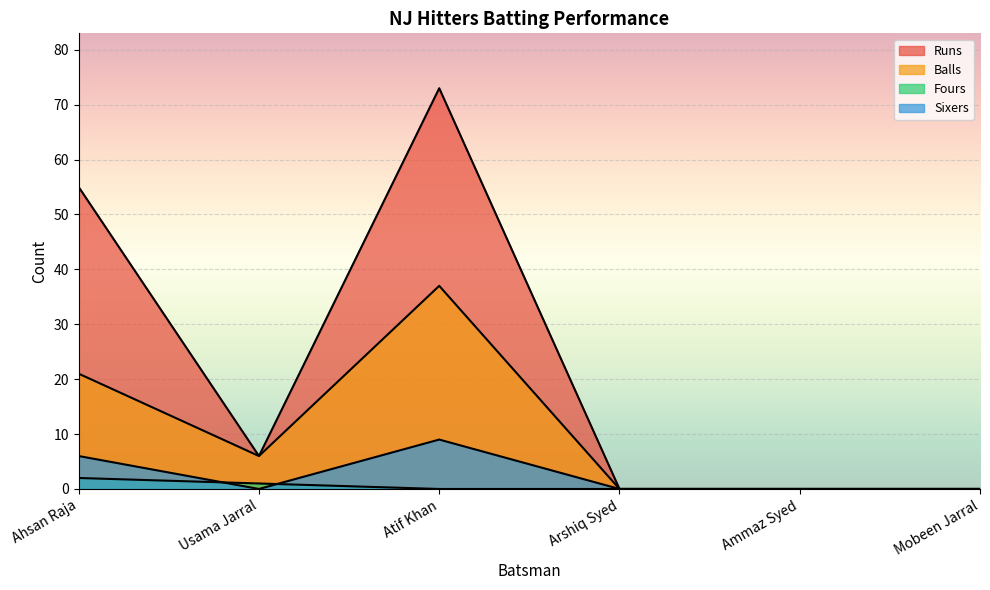

At which label does Sixers reach its peak?

Atif Khan